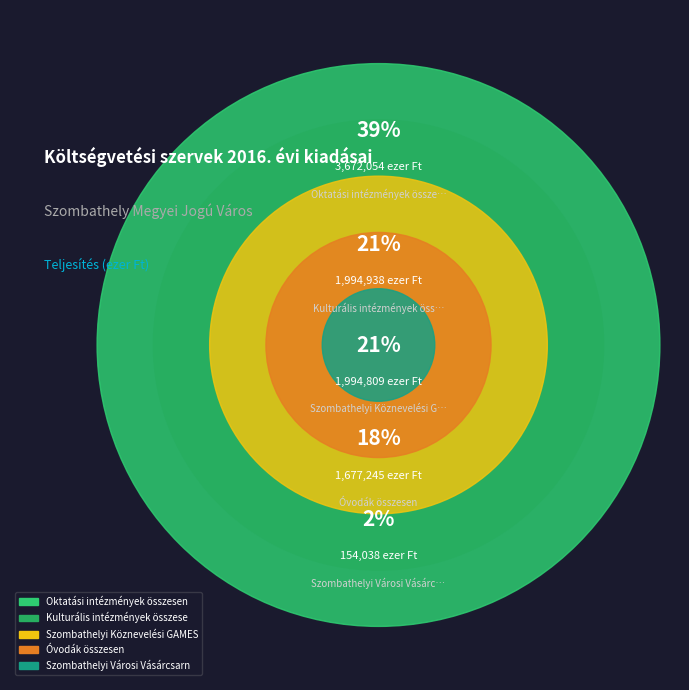

What portion of the pie excludes Szombathelyi Városi Vásárcsarnok?

98.4%